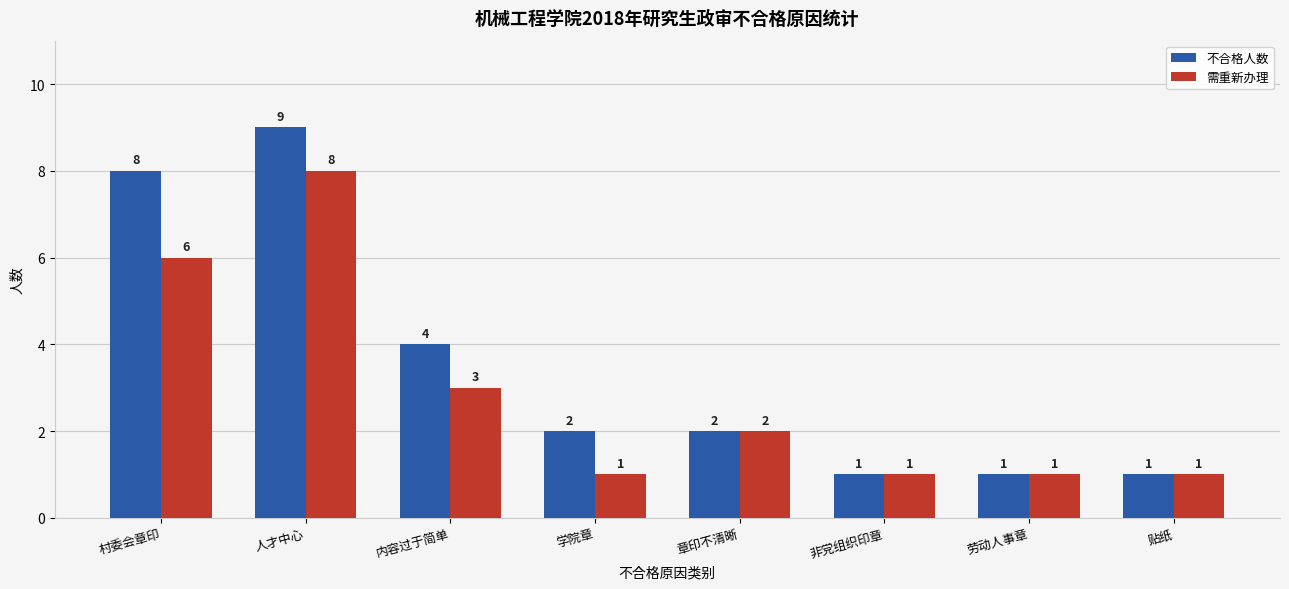

How many bars are there in total?

16